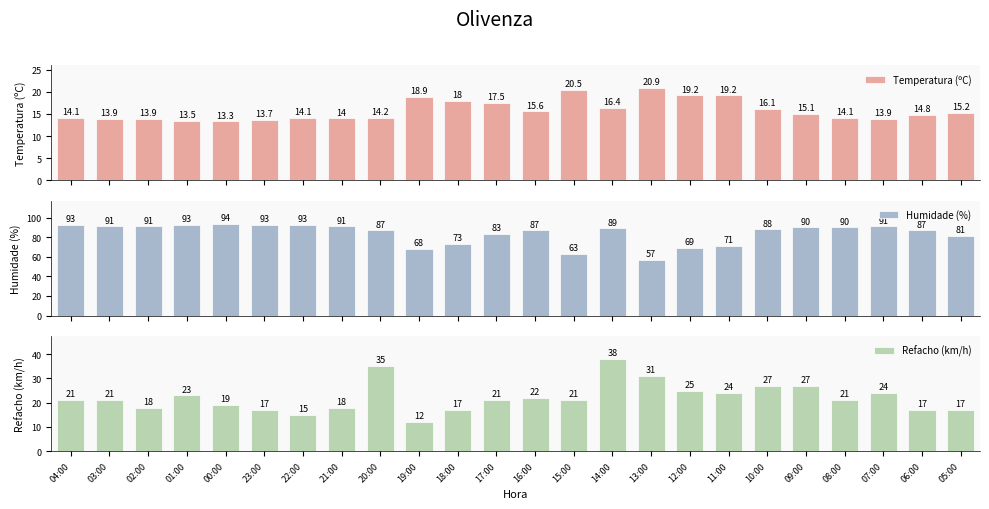

Which series changed the most between 15:00 and 11:00?

Humidade (%)